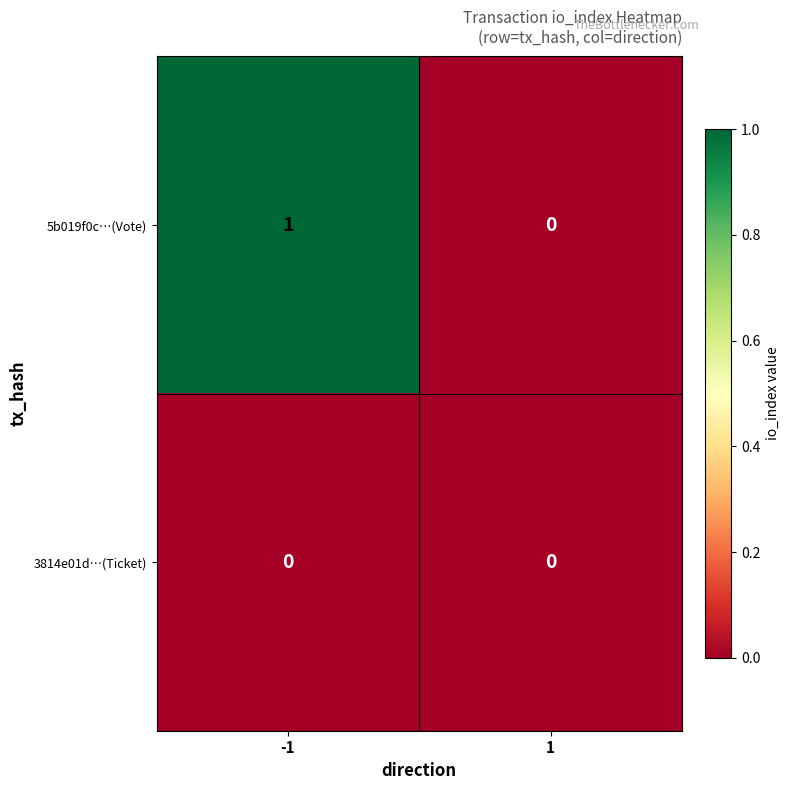

Reading left to right, transcribe all the data shown in this chart.

5b019f0c…(Vote): 1	0
3814e01d…(Ticket): 0	0